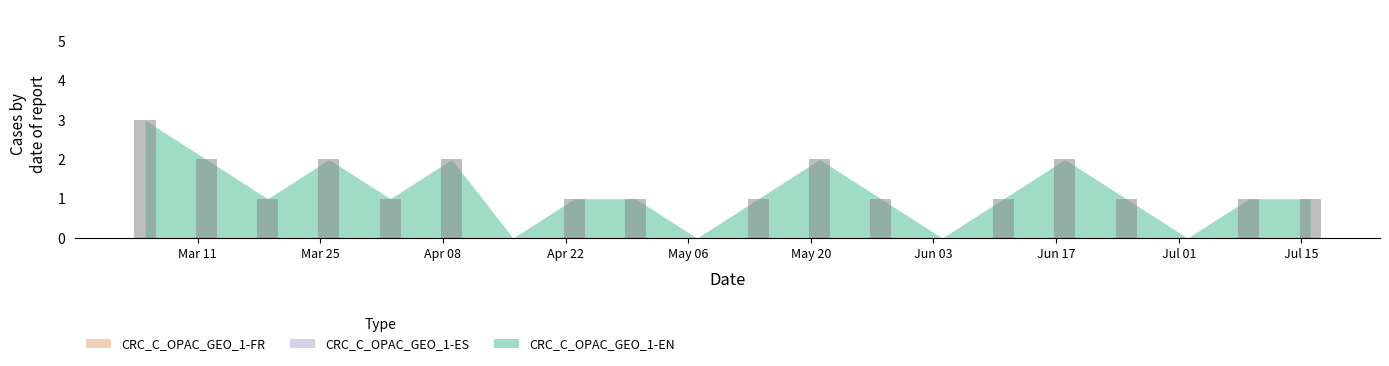

What is the greatest value displayed?

3